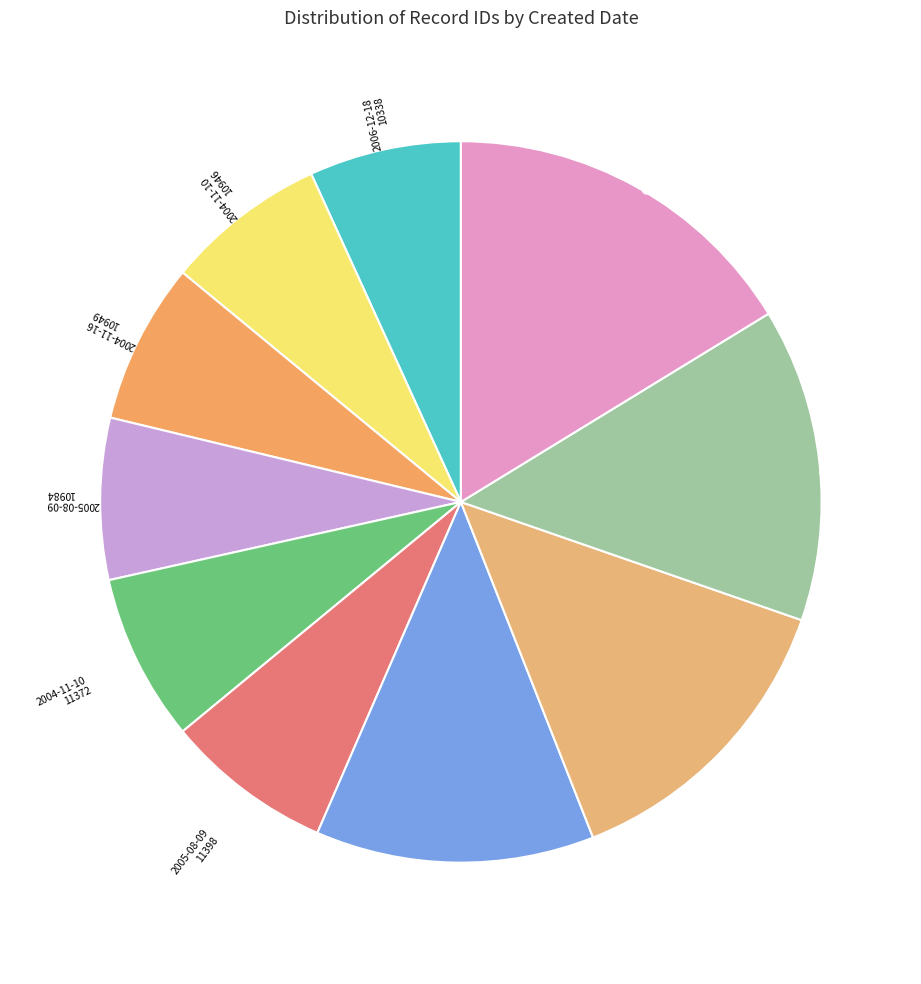

Is there any slice that represents more than half of the pie?

No